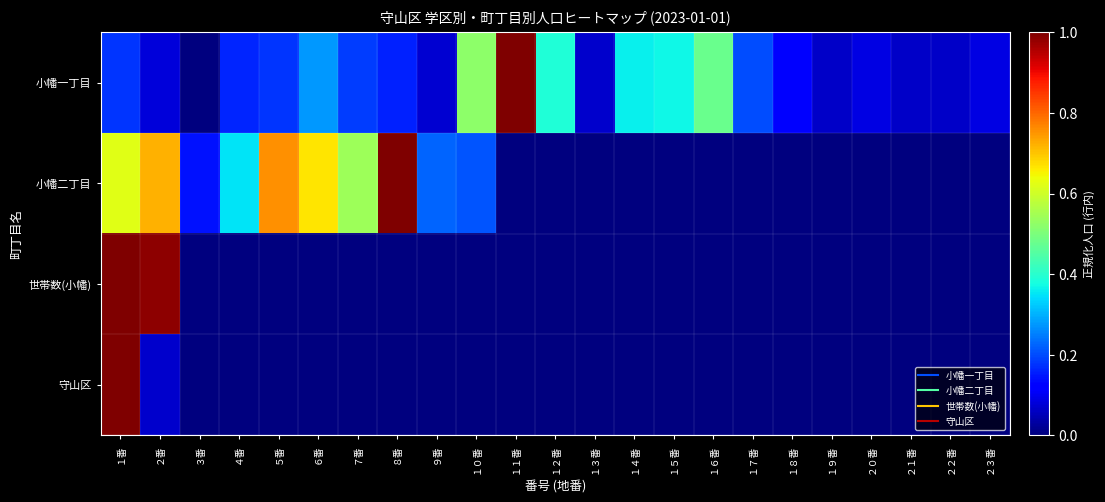

At which category is the sum across all series the highest?

１番